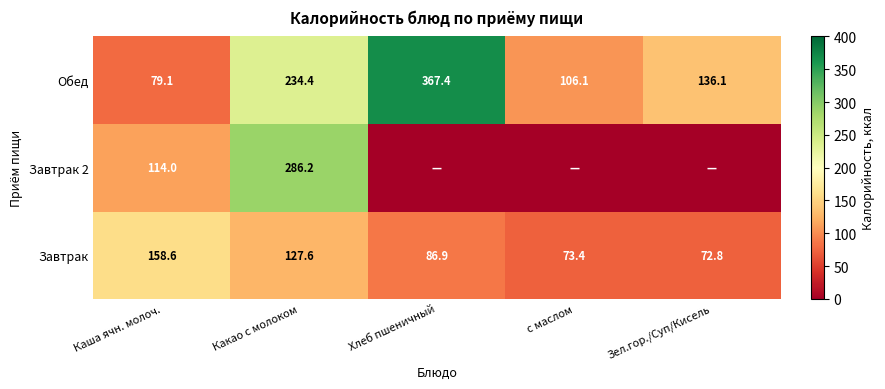

What is the difference between the second highest and minimum values in the Обед series?

155.3